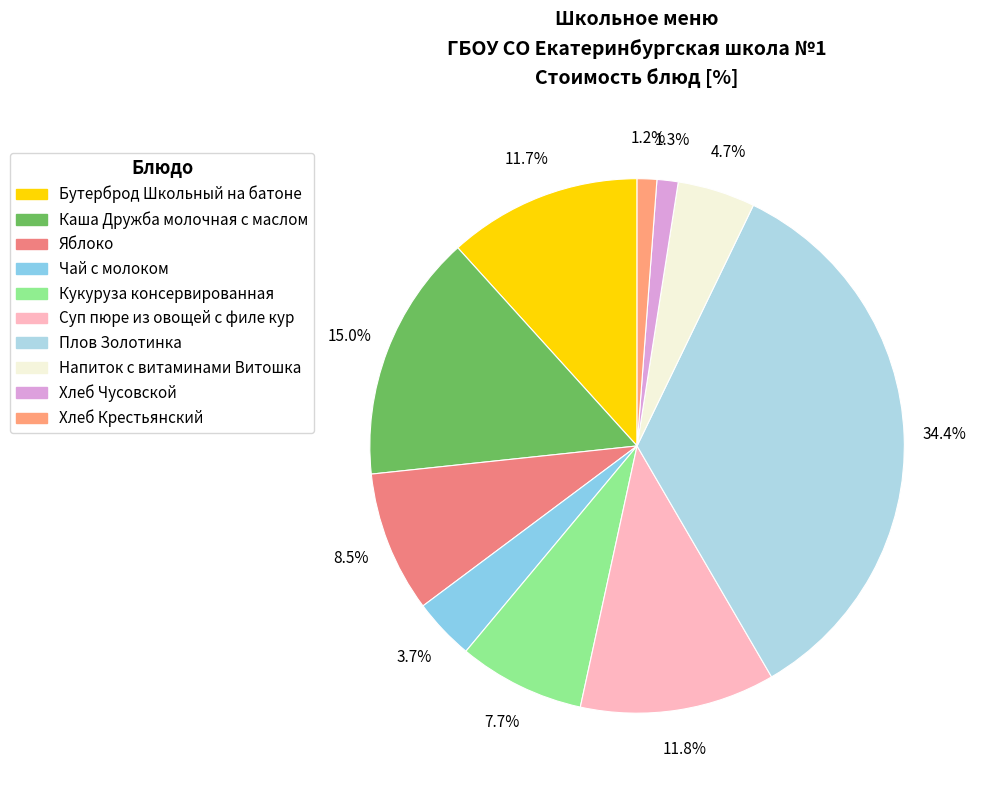

To the nearest percent, what percentage of the pie is Суп пюре из овощей с филе кур?

12%